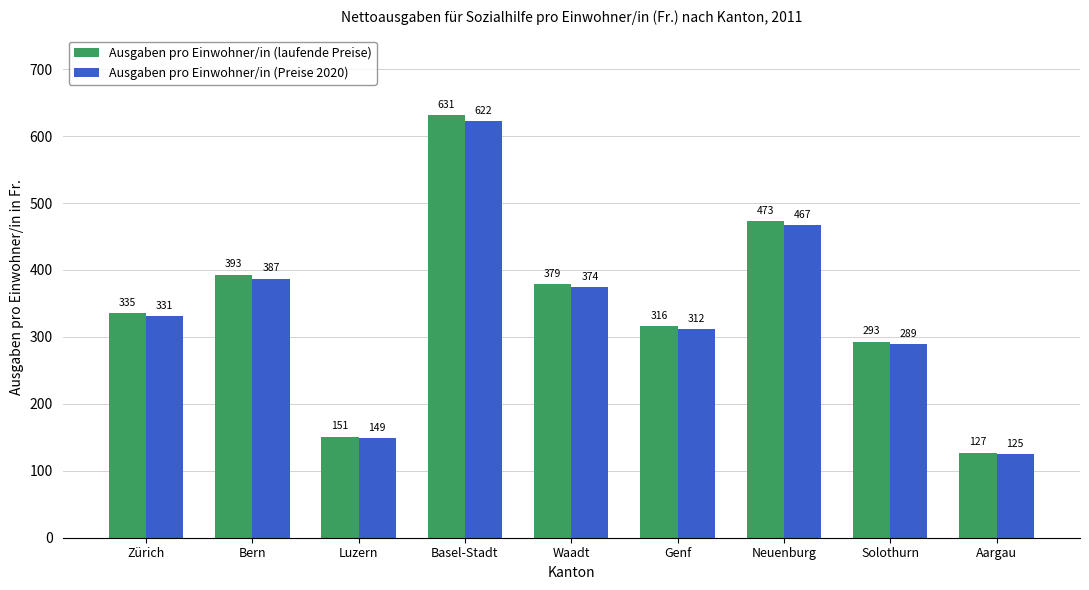

Read the Ausgaben pro Einwohner/in (Preise 2020) value at Genf, to the nearest 10.

310